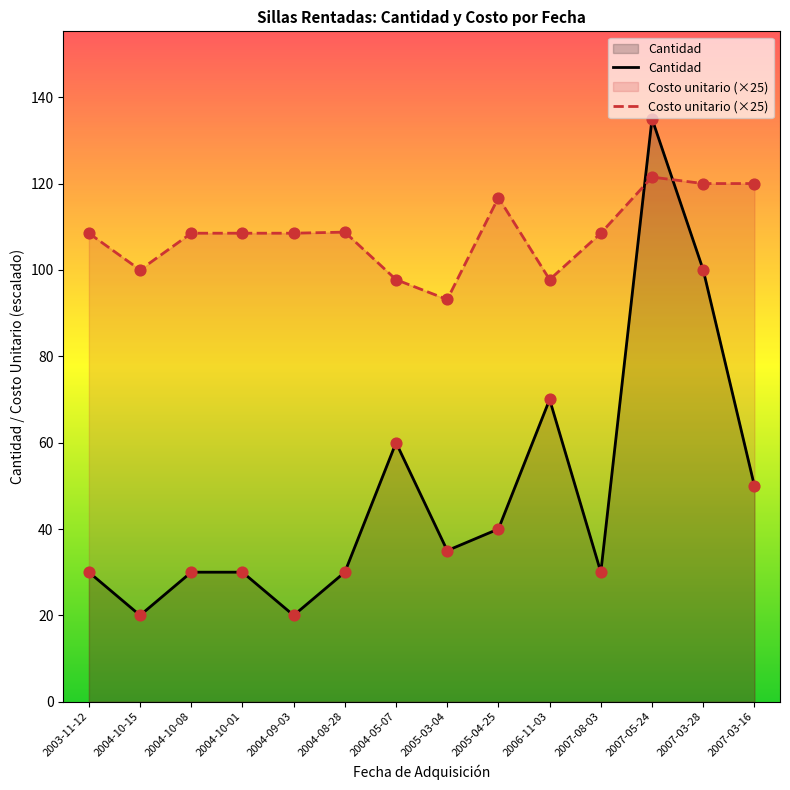

Which series has the largest total across all categories?

Costo unitario (×25)